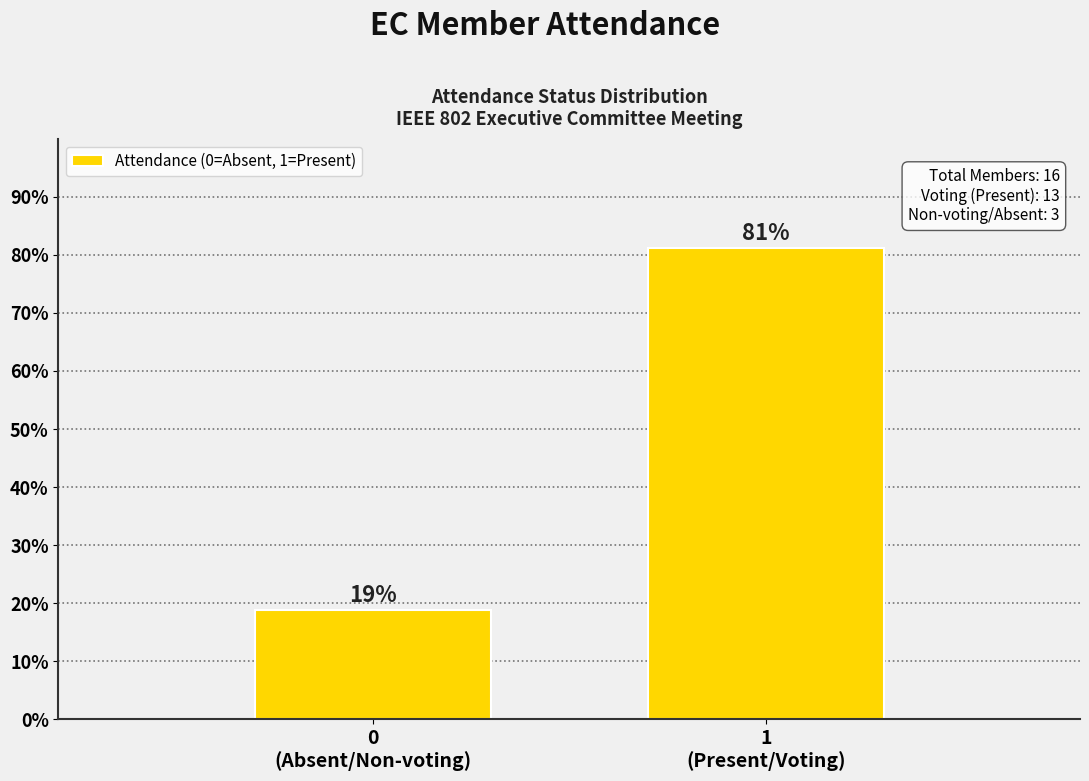

What is the sum of all values?

100.0